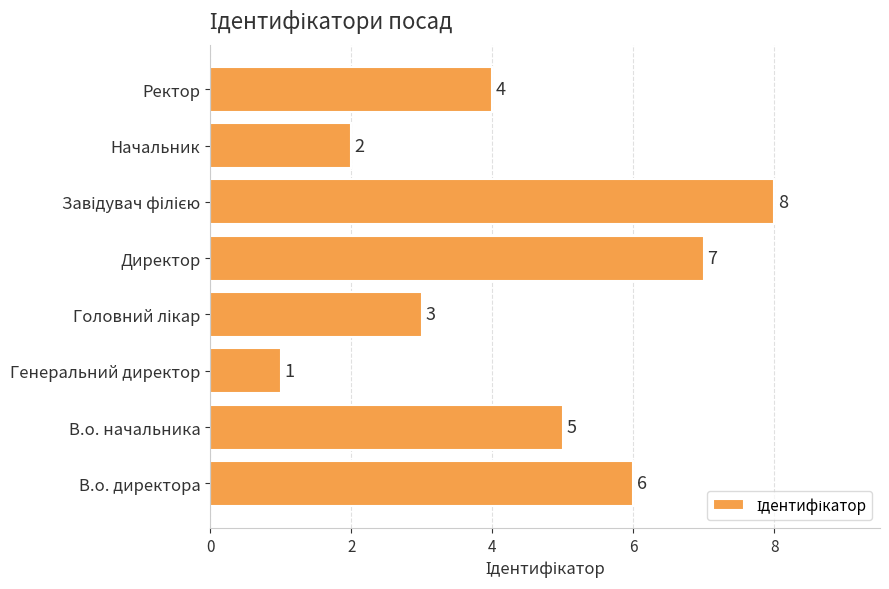

At which category does the chart reach its minimum across all series?

Генеральний директор